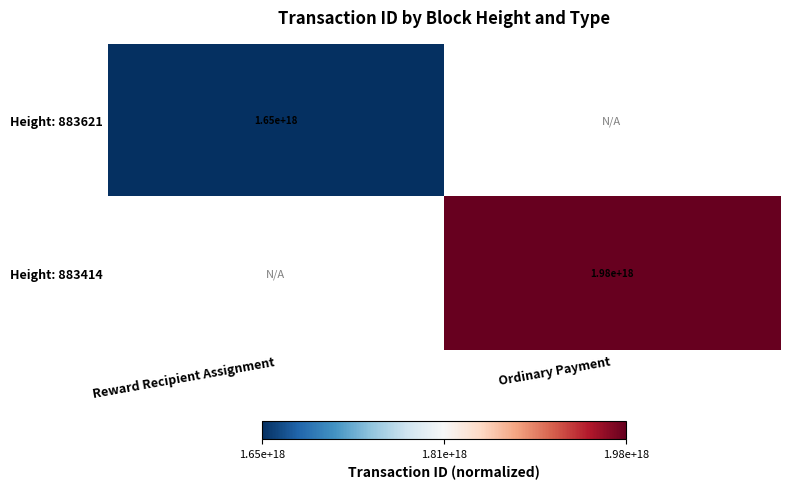

True or false: Height: 883414 has a value of 1980000000000000000 at Ordinary Payment.

True